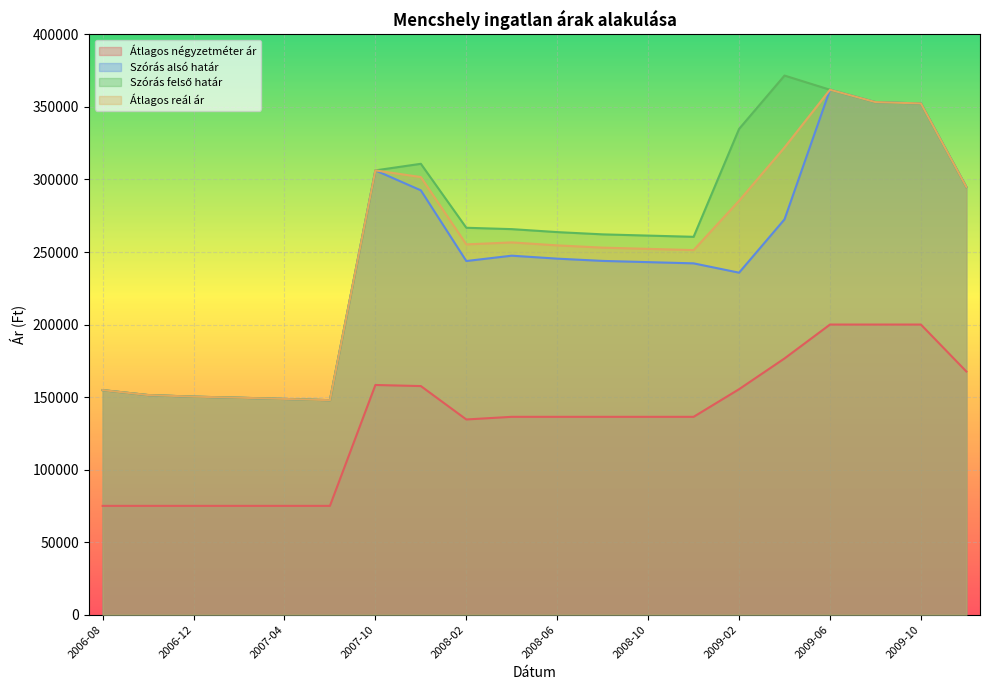

What is the label of the 20th point from the left?

2009-12